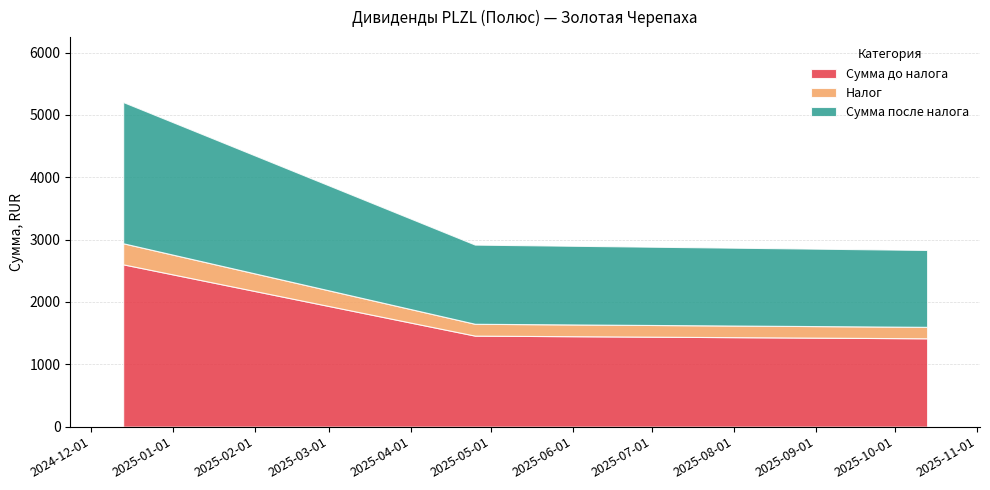

Between 2025-04-25 and 2024-12-13, which is larger?

2024-12-13